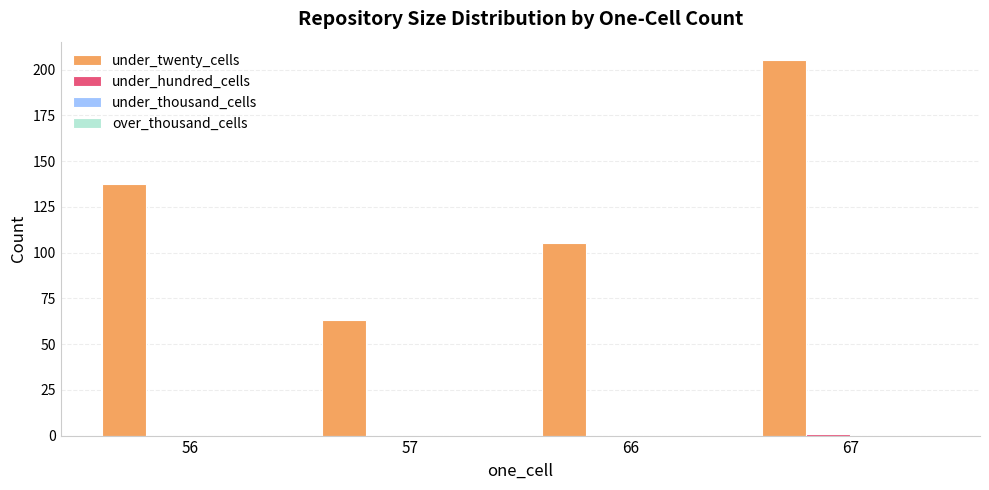

Read the under_twenty_cells value at 56.

137.5